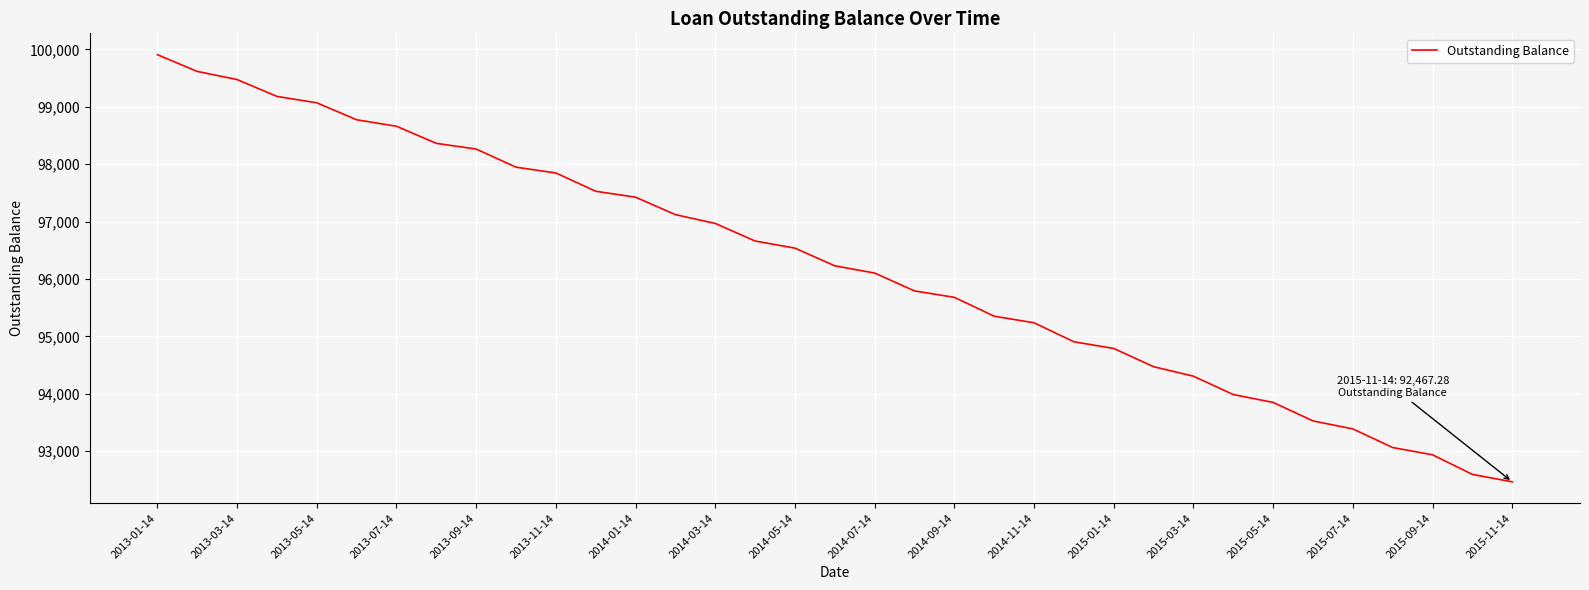

What is the greatest value displayed?

99909.1